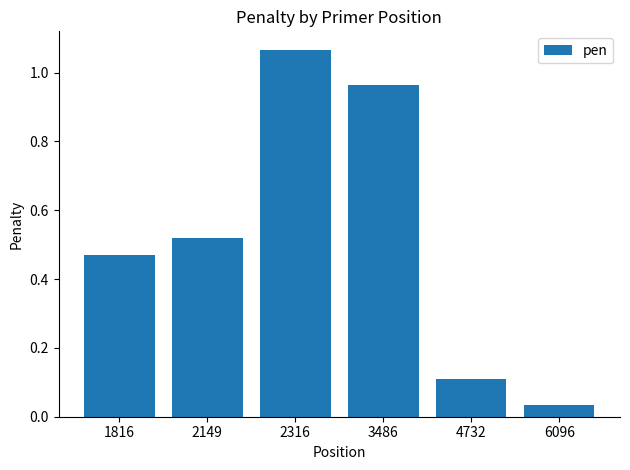

At which label is the value closest to 0?

6096